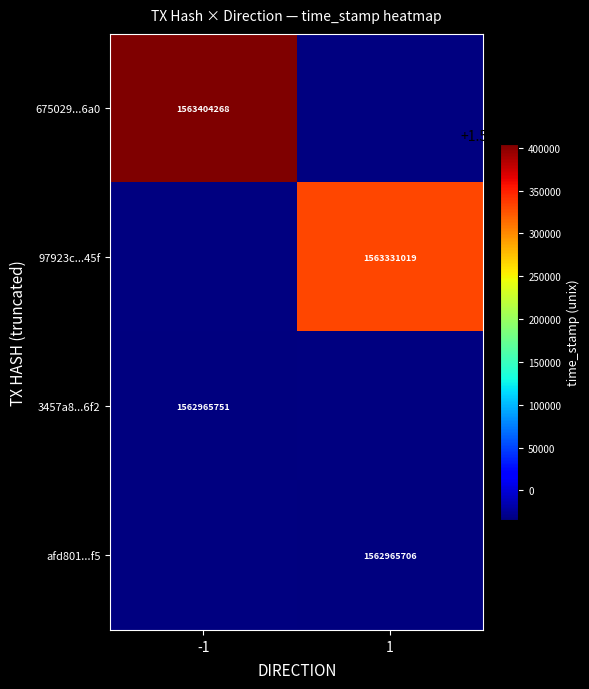

True or false: 97923c...45f has a value of 1563331019 at 1.

True